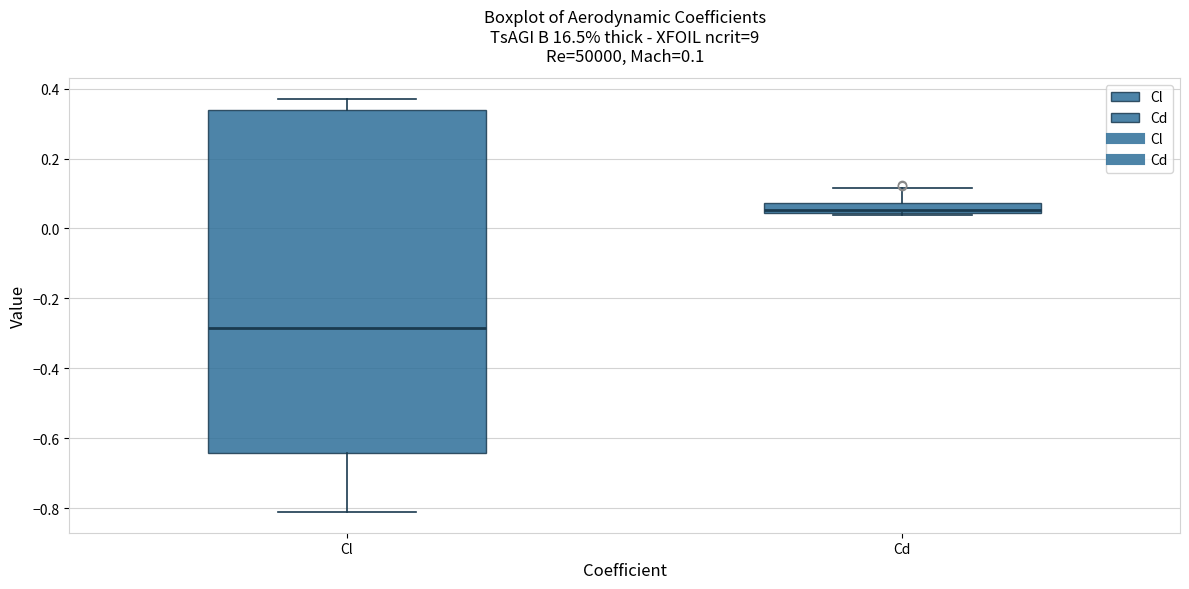

Comparing the boxes themselves (not the whiskers), which one is the tallest?

Cl